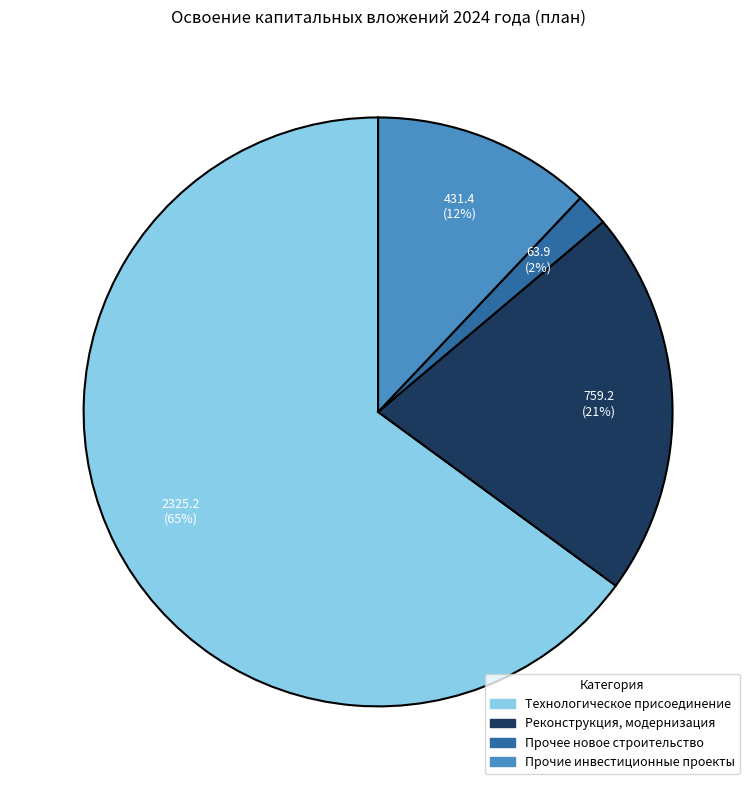

Combined, do Технологическое присоединение and Прочее новое строительство account for over 50%?

Yes